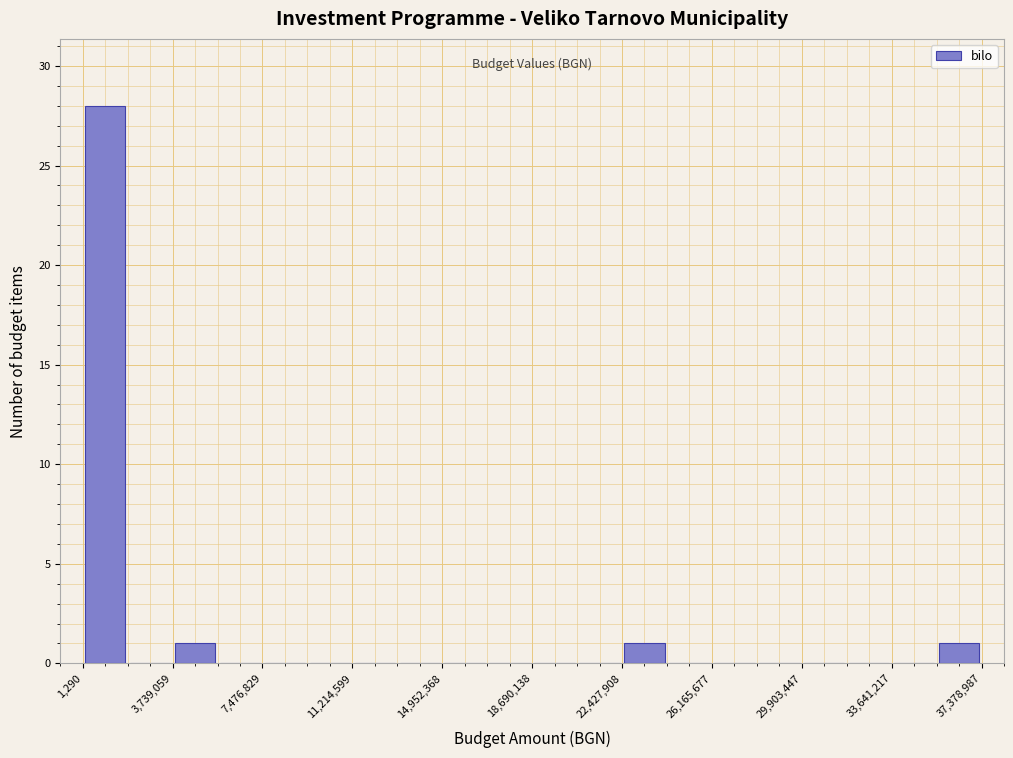

Read against the x-axis, roughly where is the centre of the tallest bar?

1000000